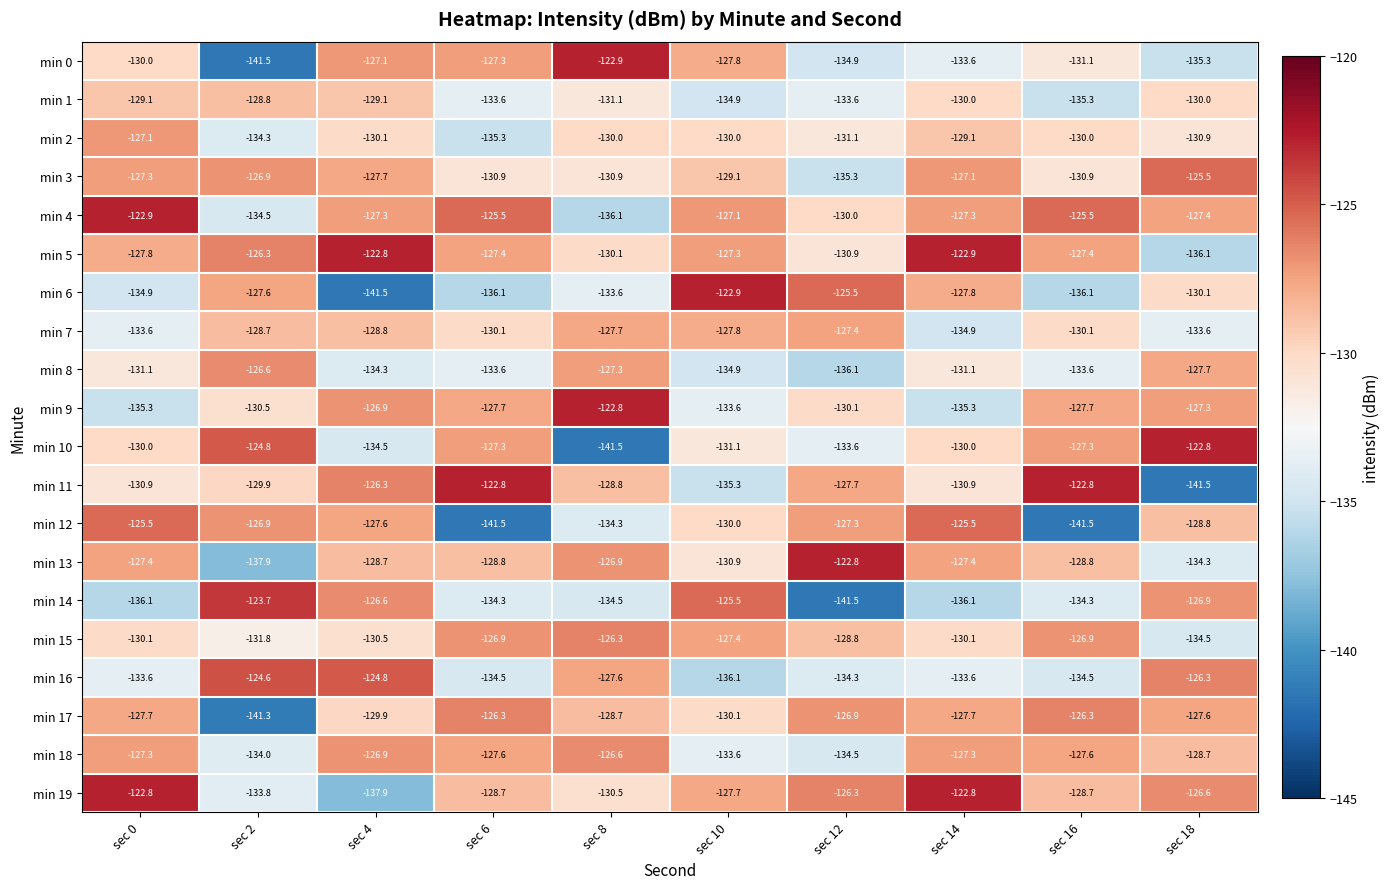

At which label is min 17 closest to -133?

sec 10